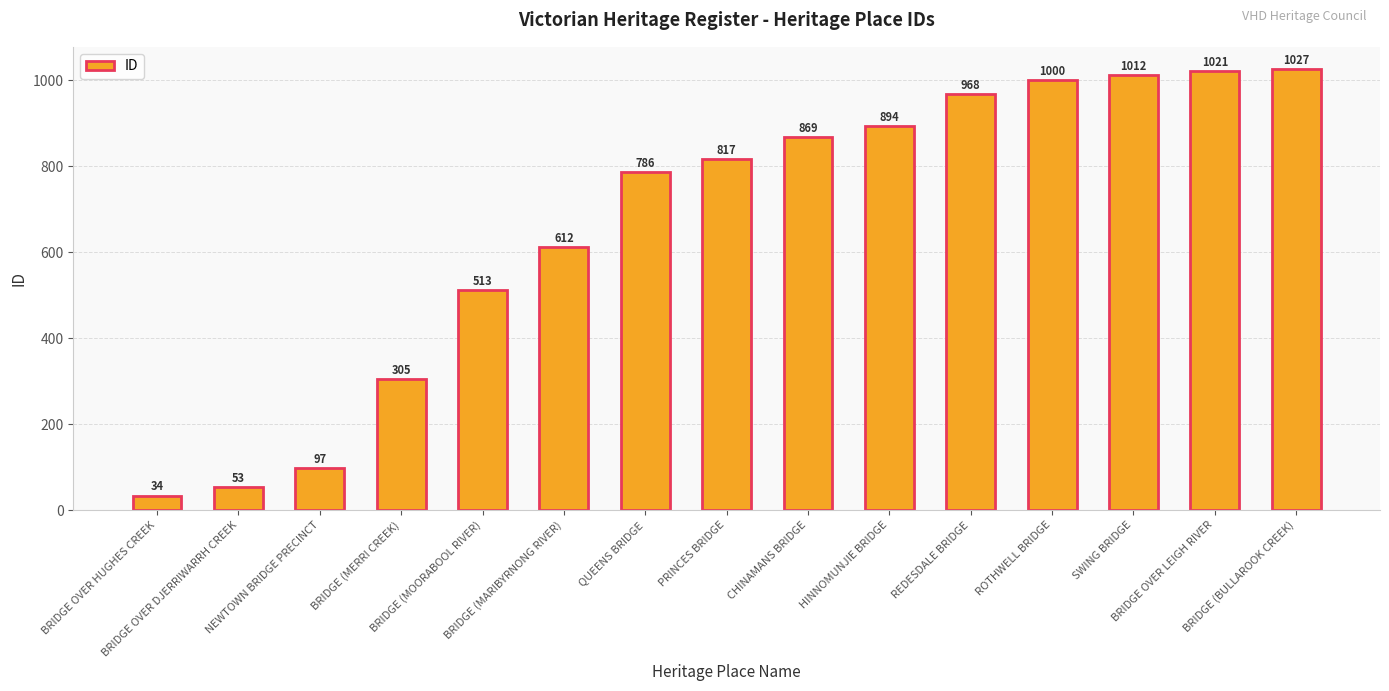

What is the label of the 9th bar from the left?

CHINAMANS BRIDGE